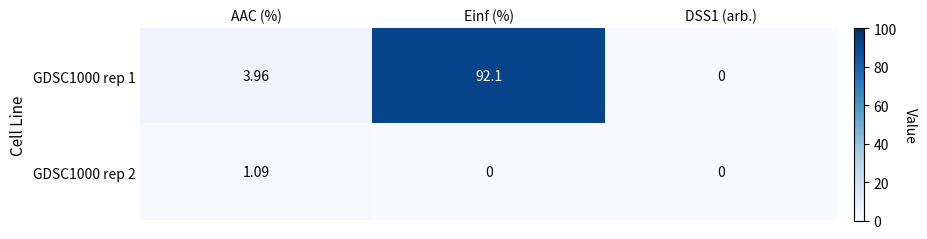

At which label is GDSC1000 rep 1 closest to 46?

AAC (%)